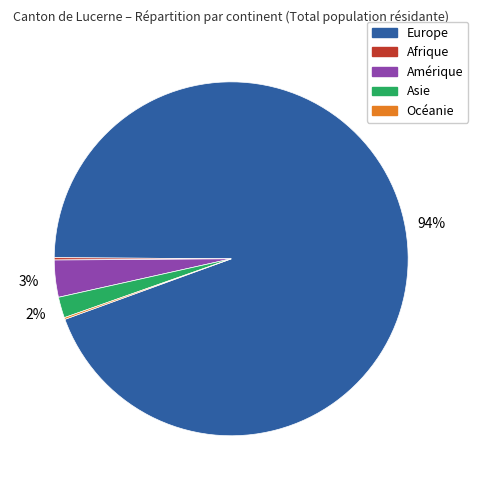

Does Asie represent more than half of the total?

No